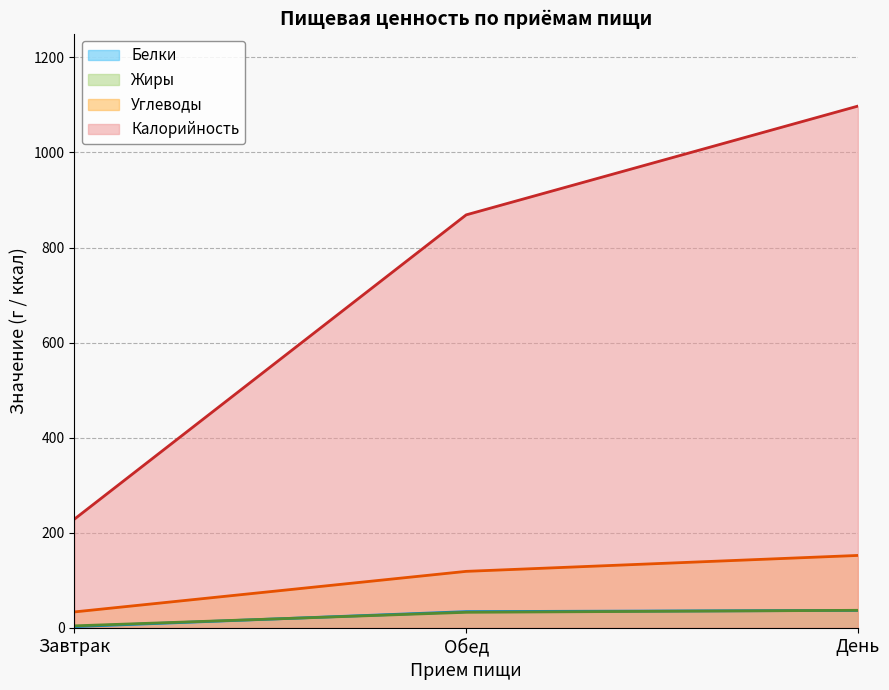

True or false: Углеводы has a value of 8.8 at Завтрак.

False